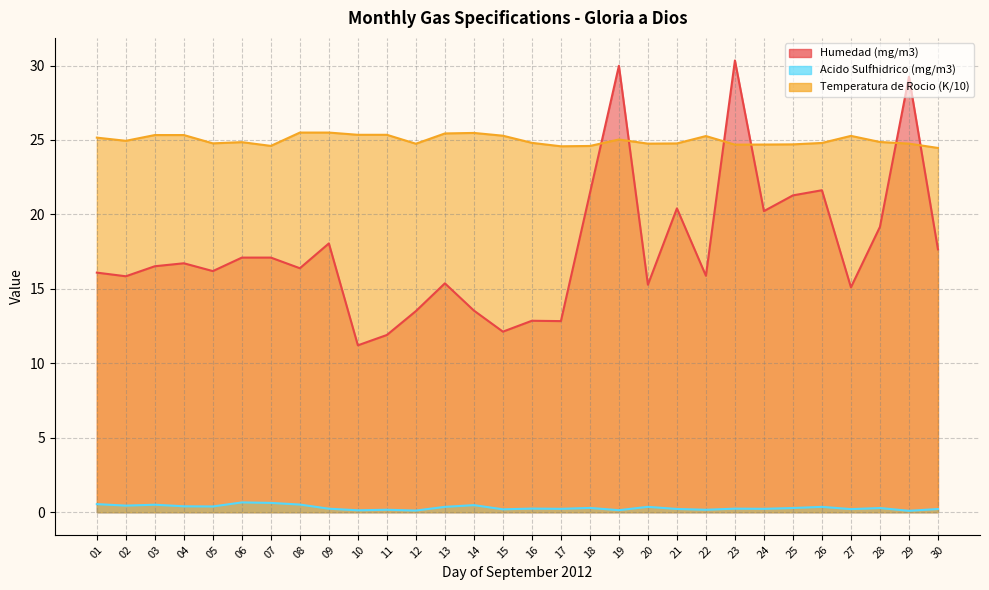

The Acido Sulfhidrico (mg/m3) series shows 0.1 at 17. True or false?

False